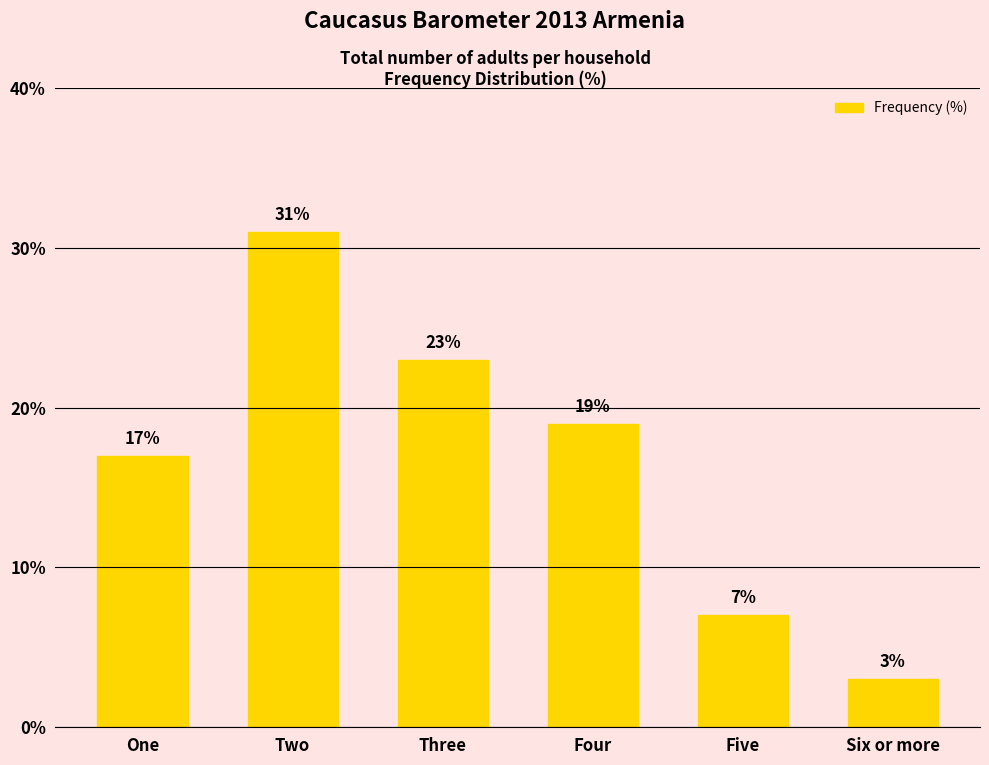

The chart shows a value of 40 at Three. True or false?

False